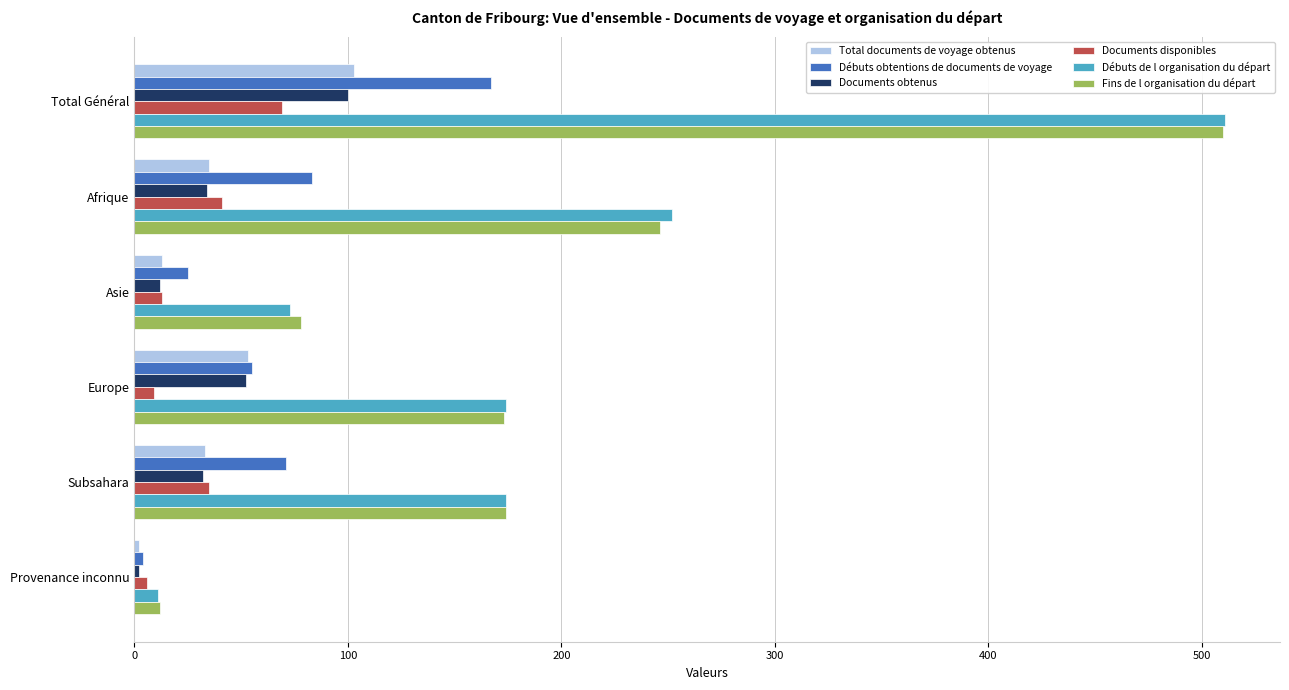

The value of Fins de l organisation du départ at Total Général is 510. True or false?

True